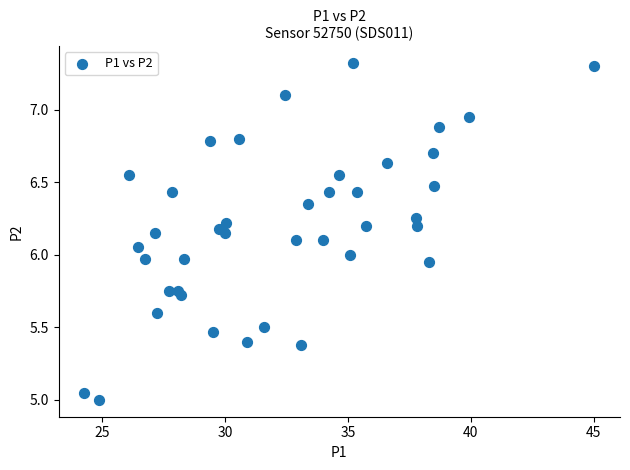

What is the range of Y values (max minus min)?

2.3